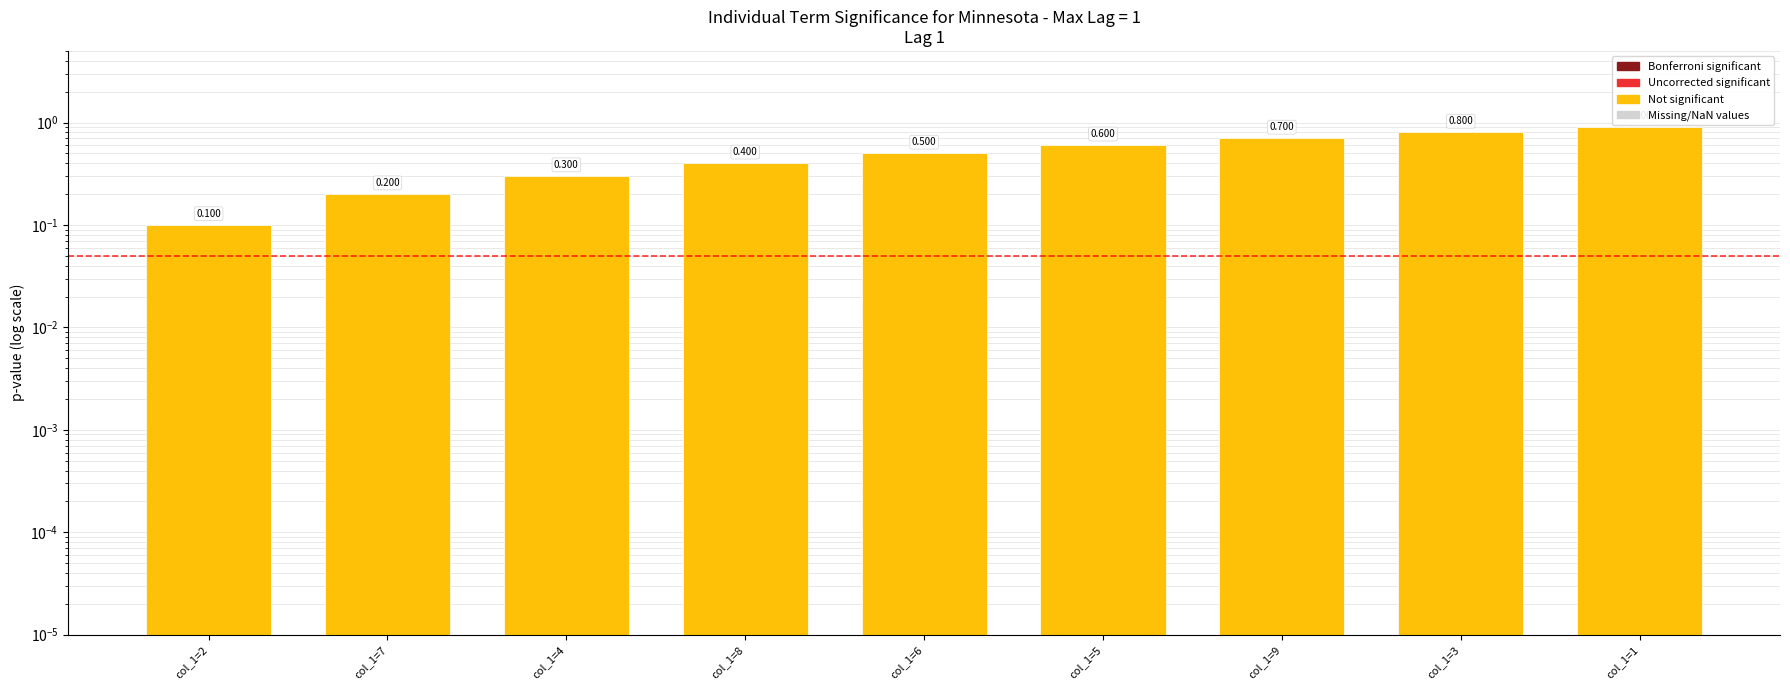

What is the difference between the maximum and minimum values?

0.8